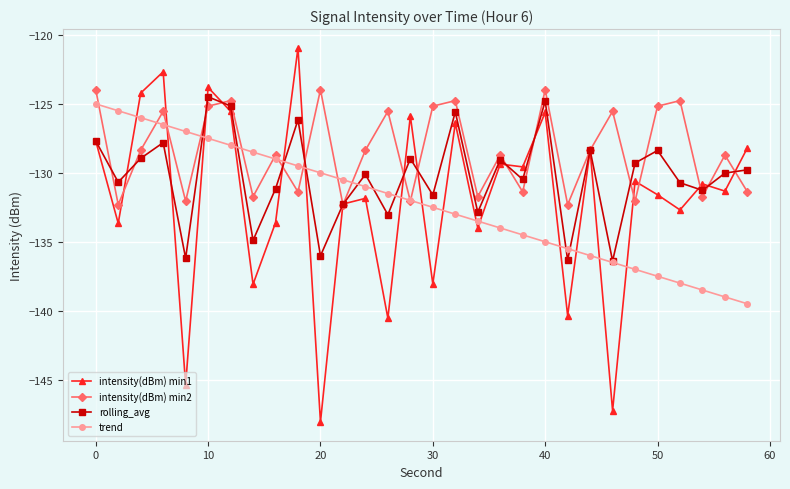

What is the smallest value displayed?

-148.1